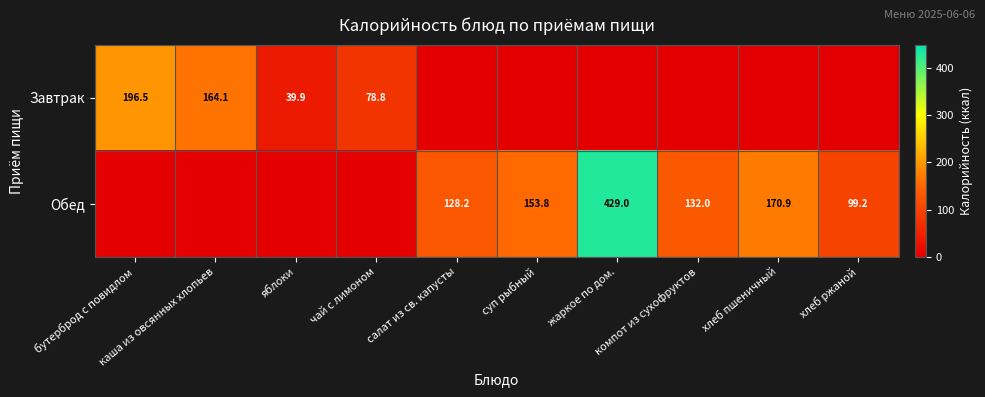

What is the total value across all series at компот из сухофруктов?

132.0